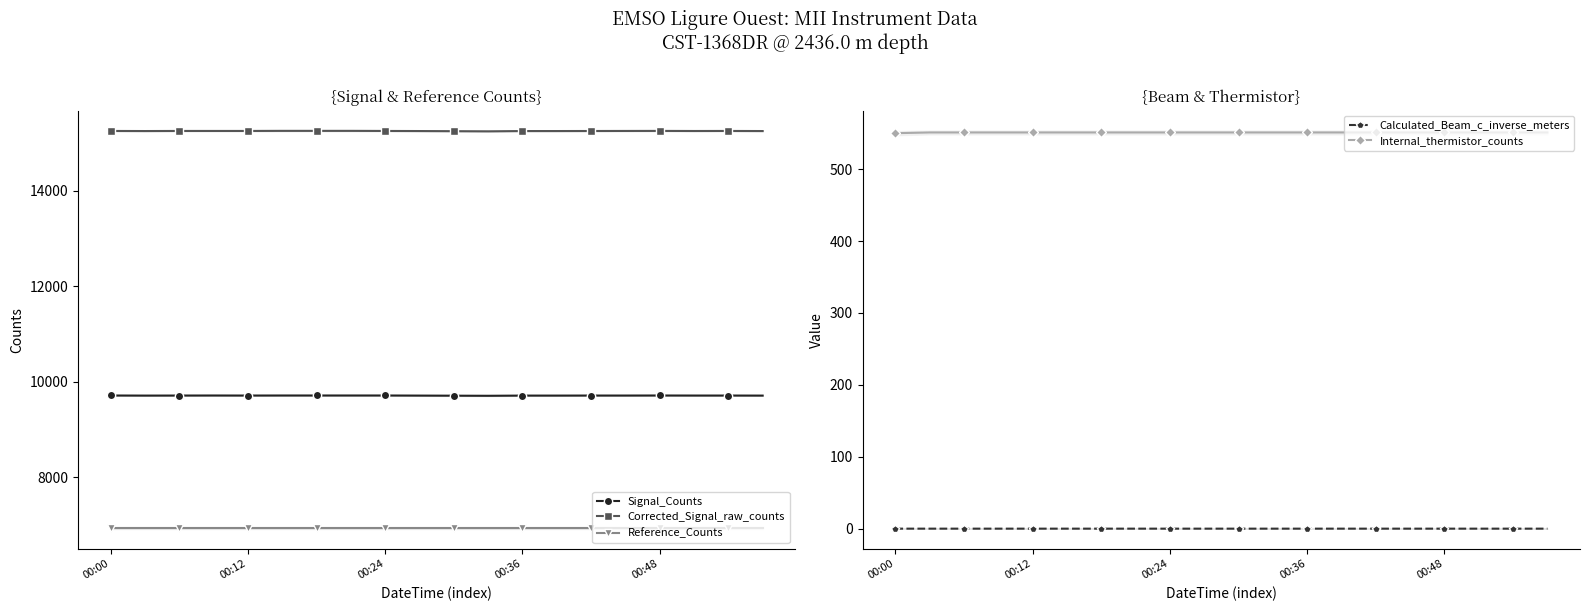

True or false: Internal_thermistor_counts and Calculated_Beam_c_inverse_meters intersect in this chart.

False